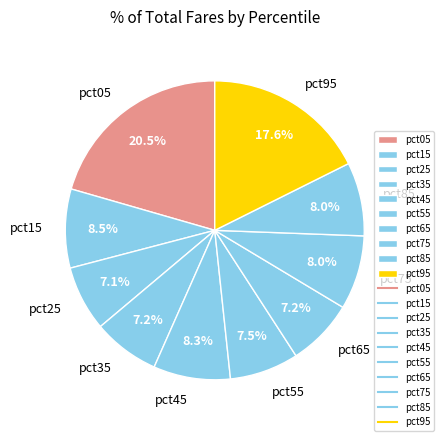

Does pct85 account for over 50% of the chart?

No